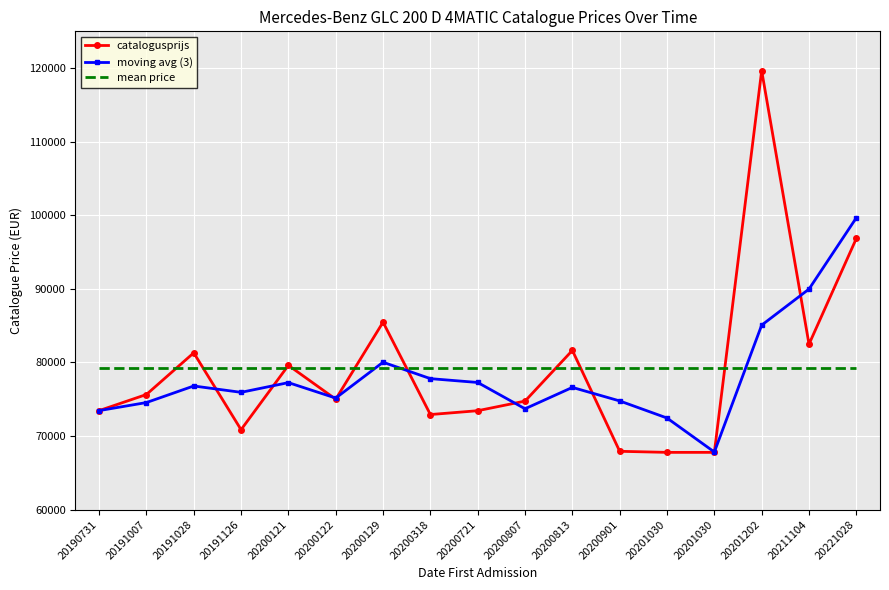

How many categories are shown in the chart?

17